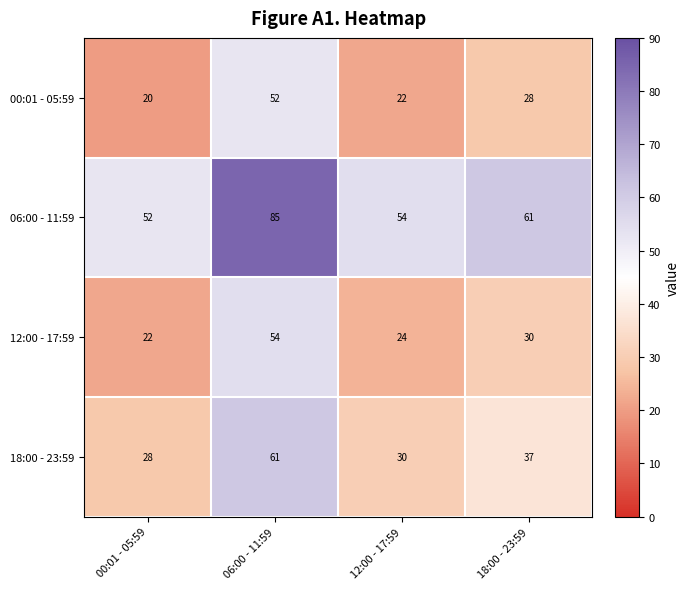

The 18:00 - 23:59 series shows 46 at 00:01 - 05:59. True or false?

False